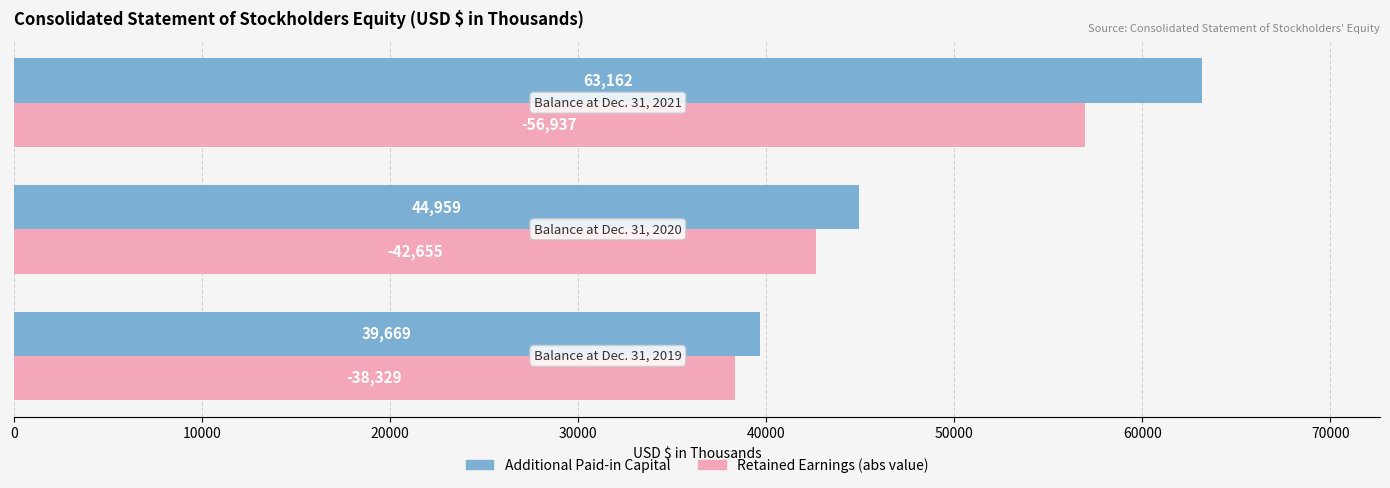

What is the maximum value shown in the chart?

63162